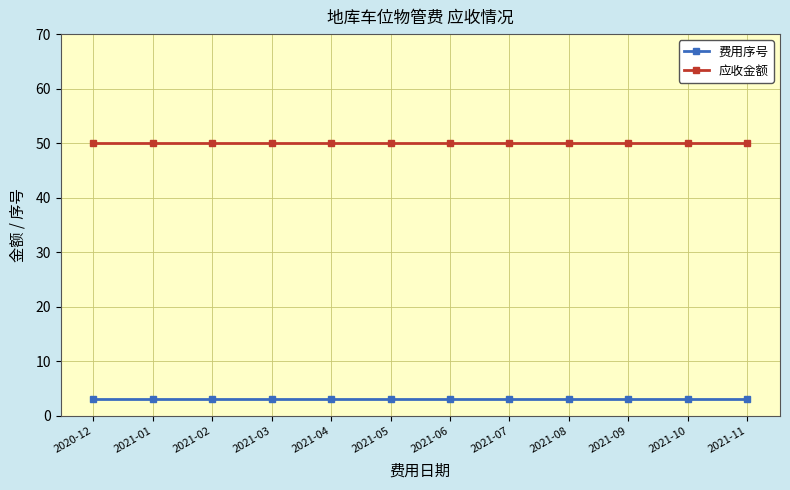

Is this an area chart (filled region under the line)?

No